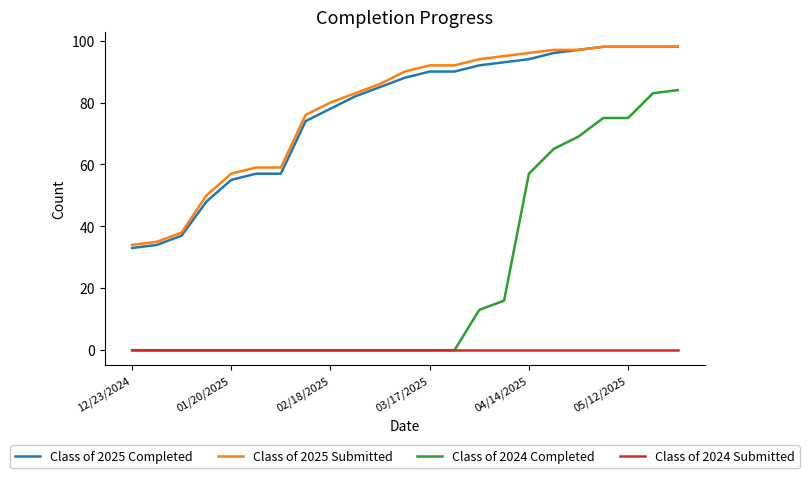

True or false: Class of 2025 Submitted and Class of 2024 Submitted intersect in this chart.

False